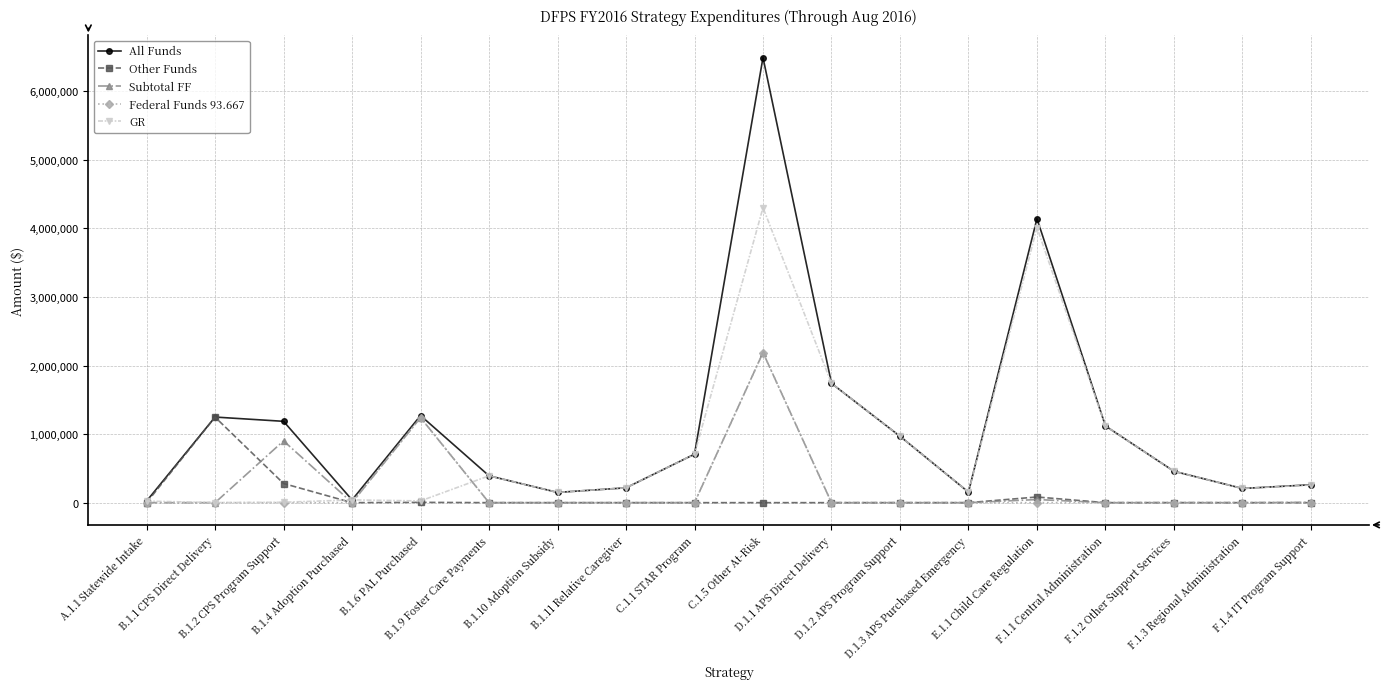

At which label does Other Funds reach its peak?

B.1.1 CPS Direct Delivery